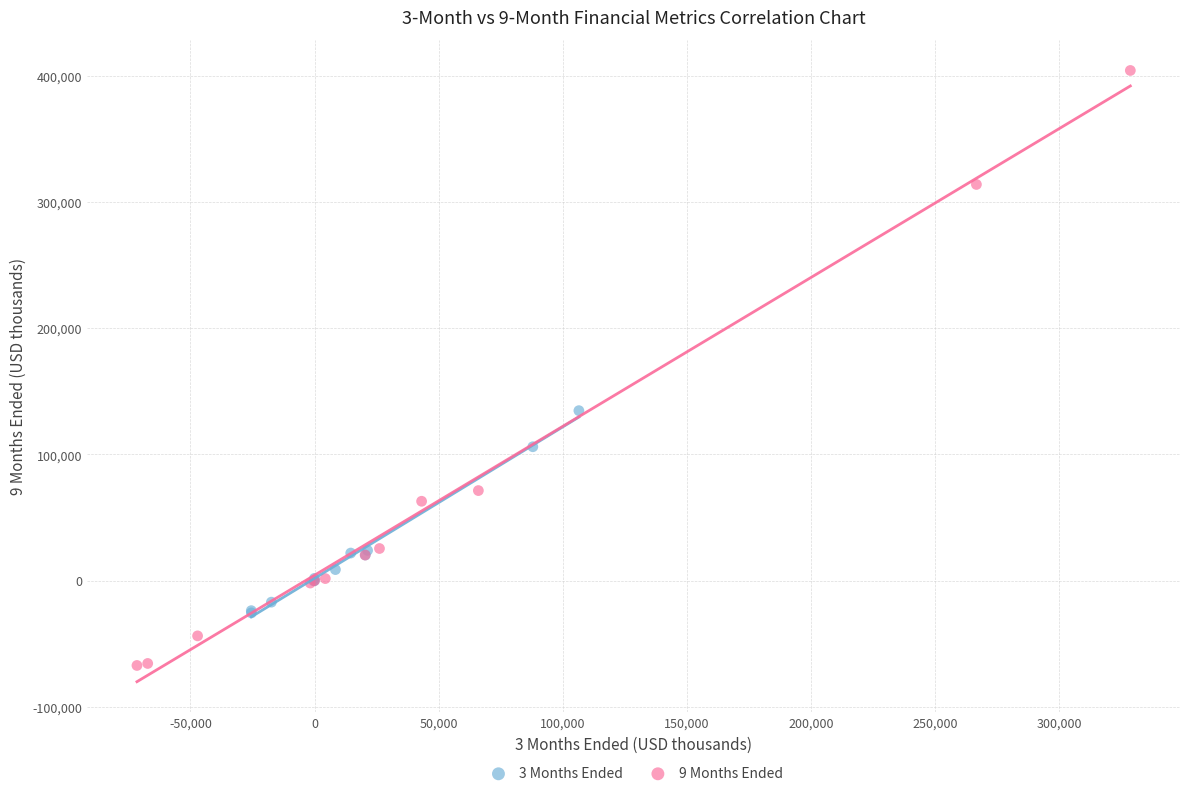

Which series contains the lowest Y value?

9 Months Ended